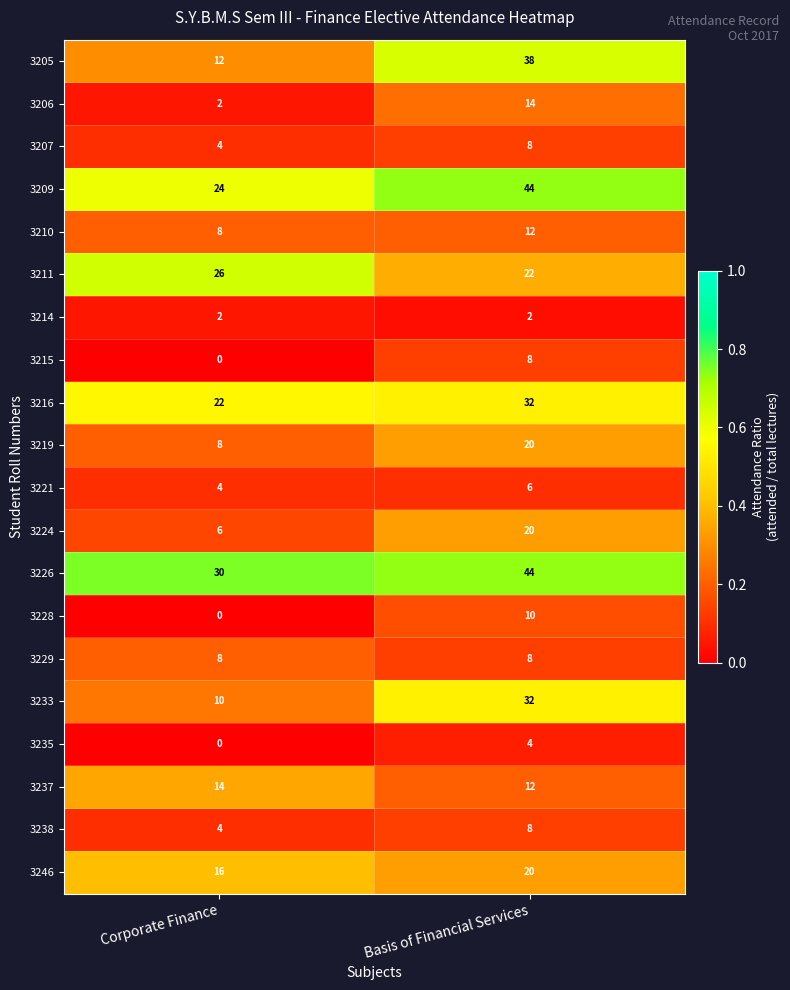

What is the total value across all series at Corporate Finance?

200